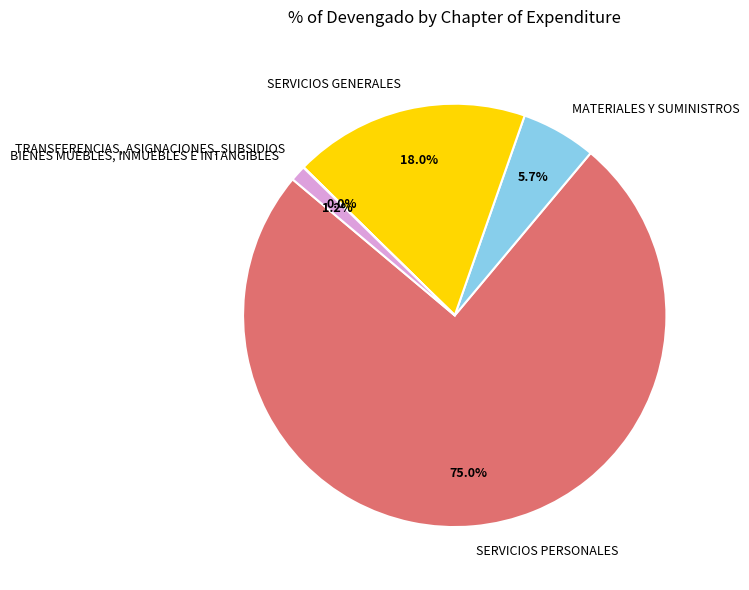

Which category has the biggest portion of the pie?

SERVICIOS PERSONALES